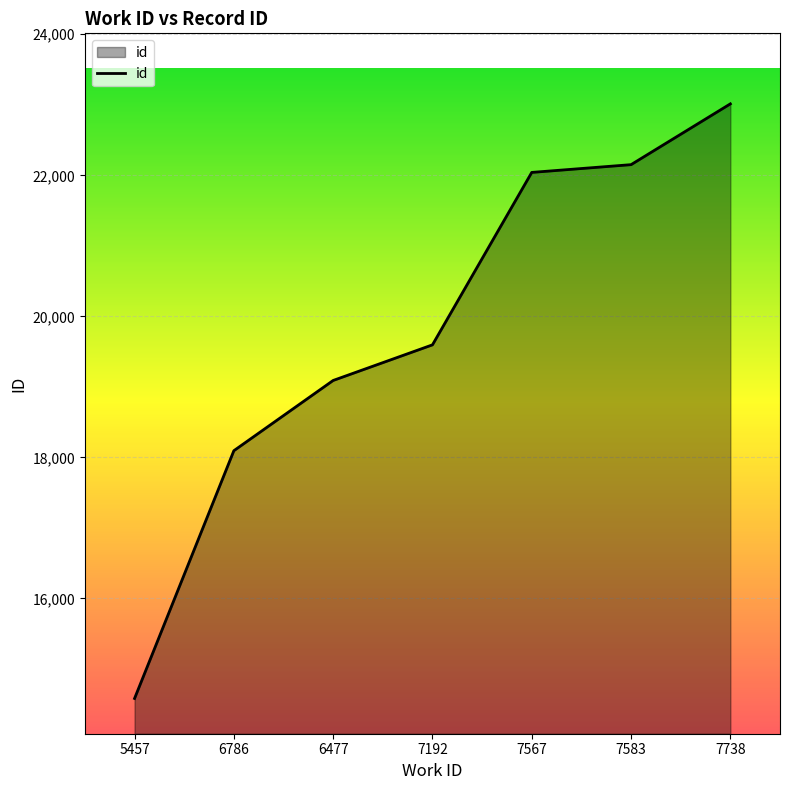

What is the ratio of the value at 6477 to the value at 7192?

1.0